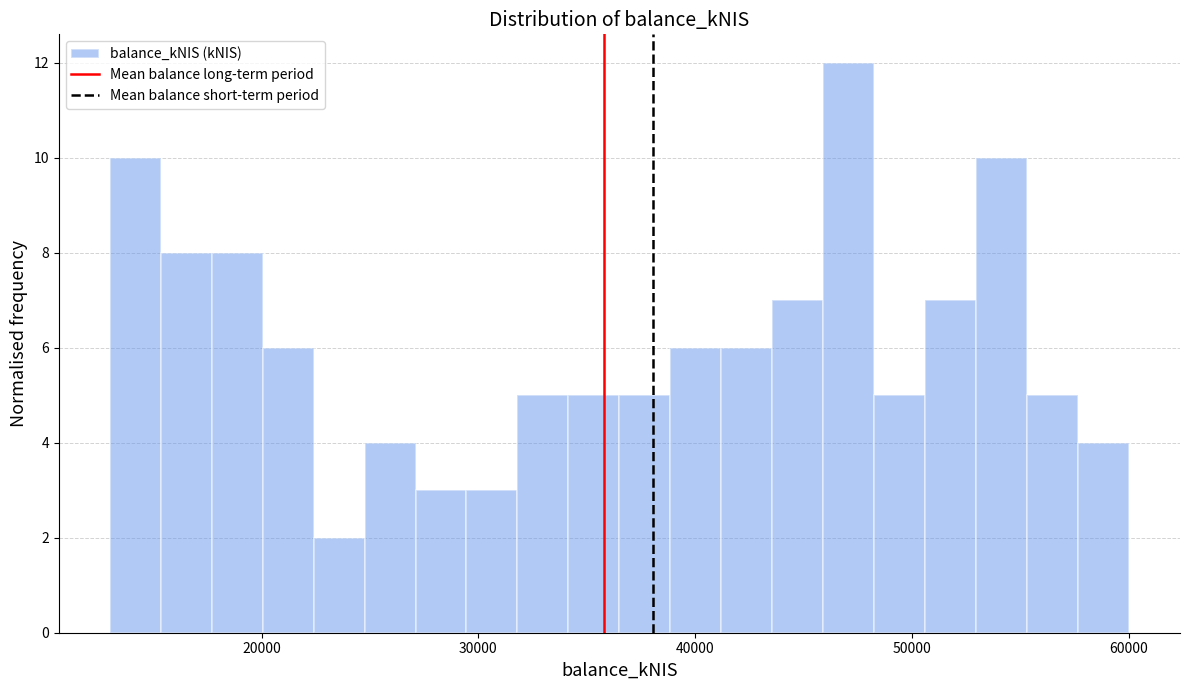

Around what value on the x-axis is the tallest bar? Give the approximate position of its centre, as read against the axis.

47000